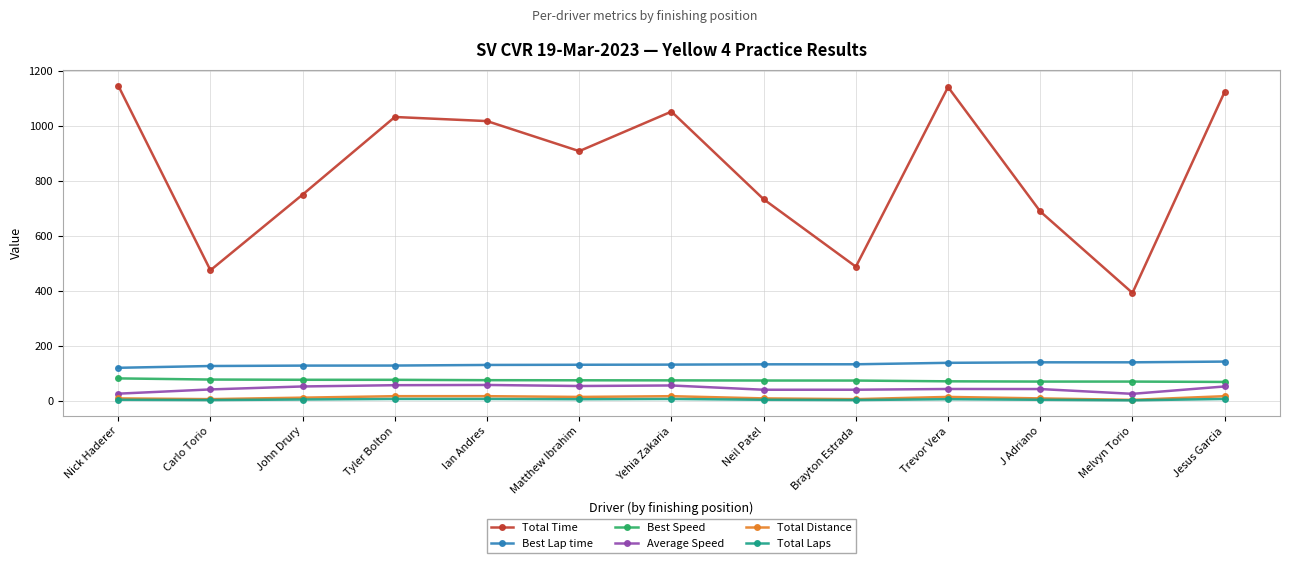

Where does the Total Time series first go above 907?

Nick Haderer